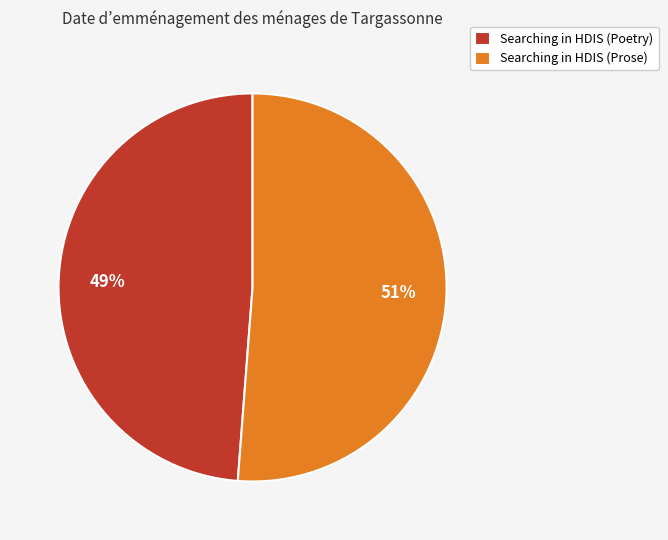

Count the number of slices in the pie.

2